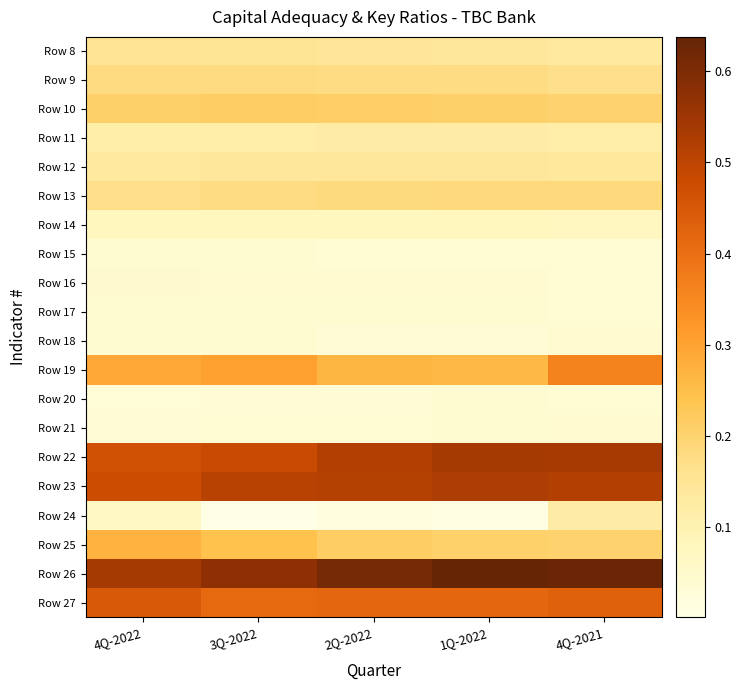

What is the spread (max minus min) of values at 4Q-2022?

0.5